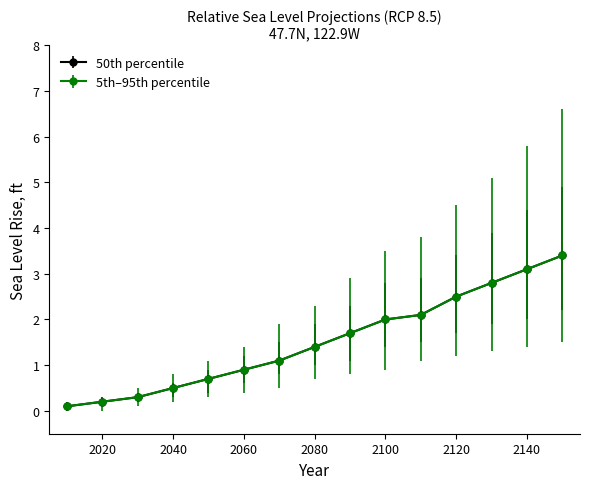

Is this an area chart (filled region under the line)?

No